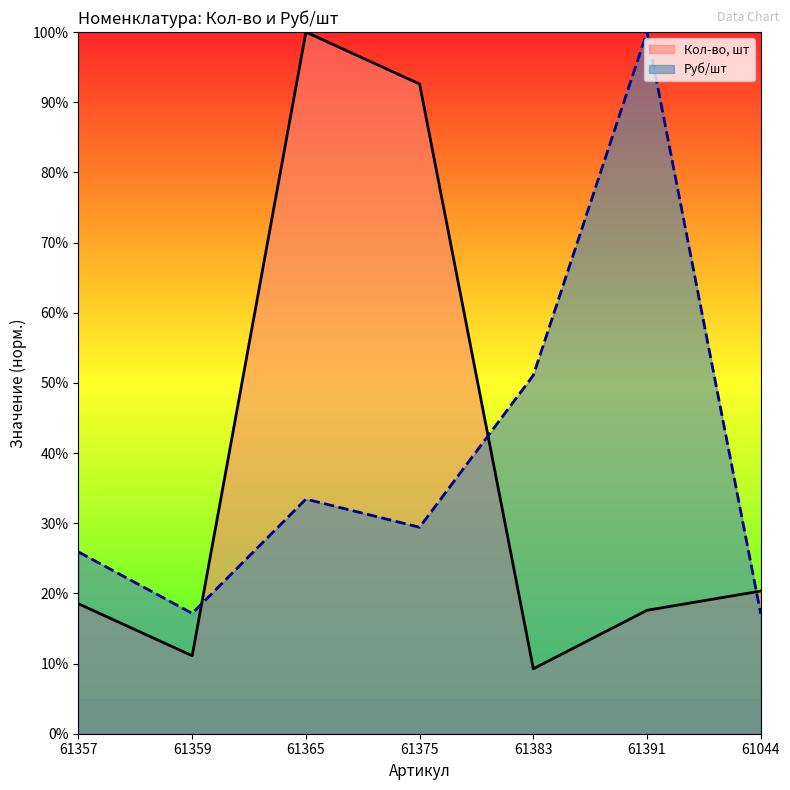

Does the chart have visible grid lines?

No